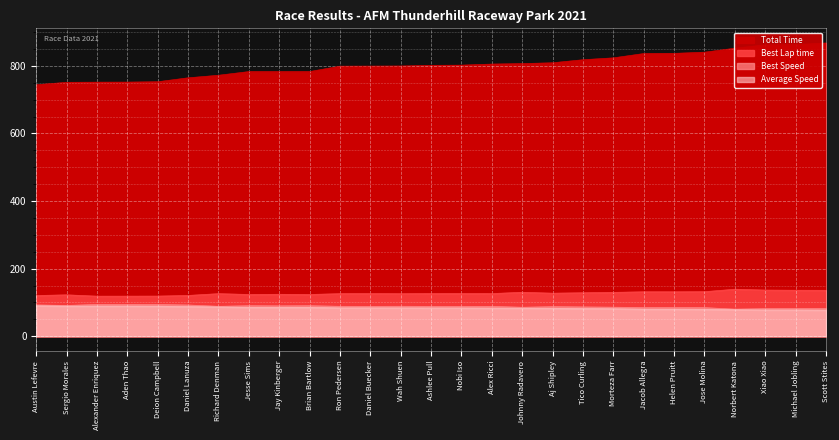

At Alexander Enriquez, list the series in order from largest to smallest.

Total Time, Best Lap time, Best Speed, Average Speed